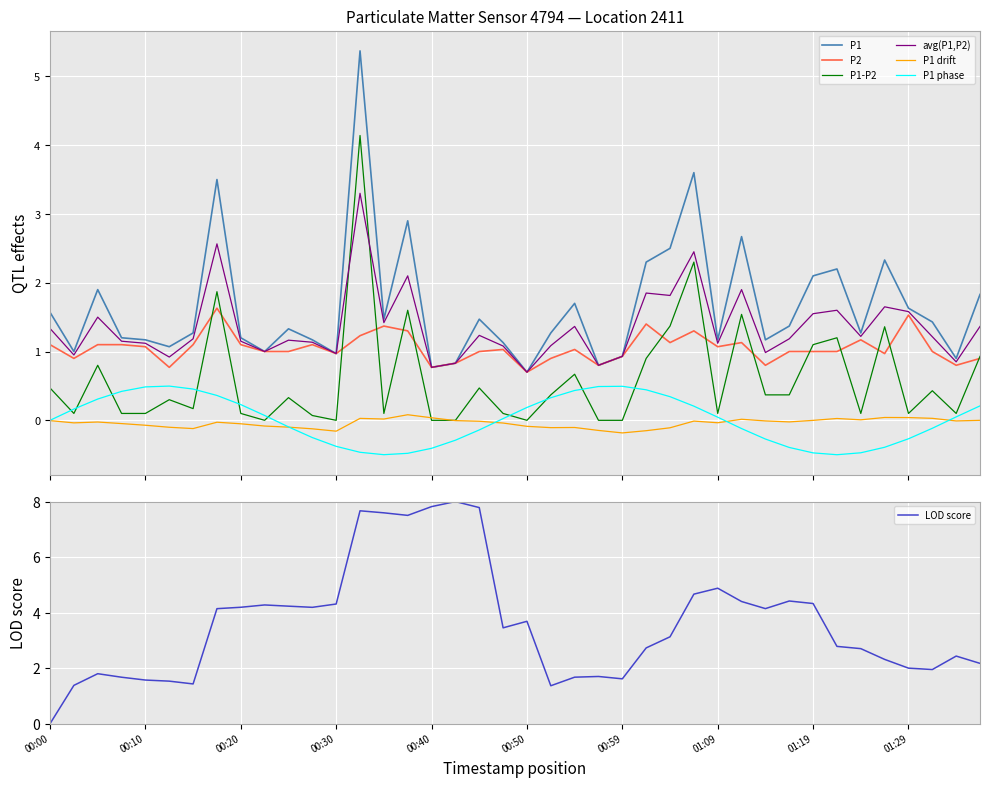

True or false: P1 phase and P1 drift intersect in this chart.

True